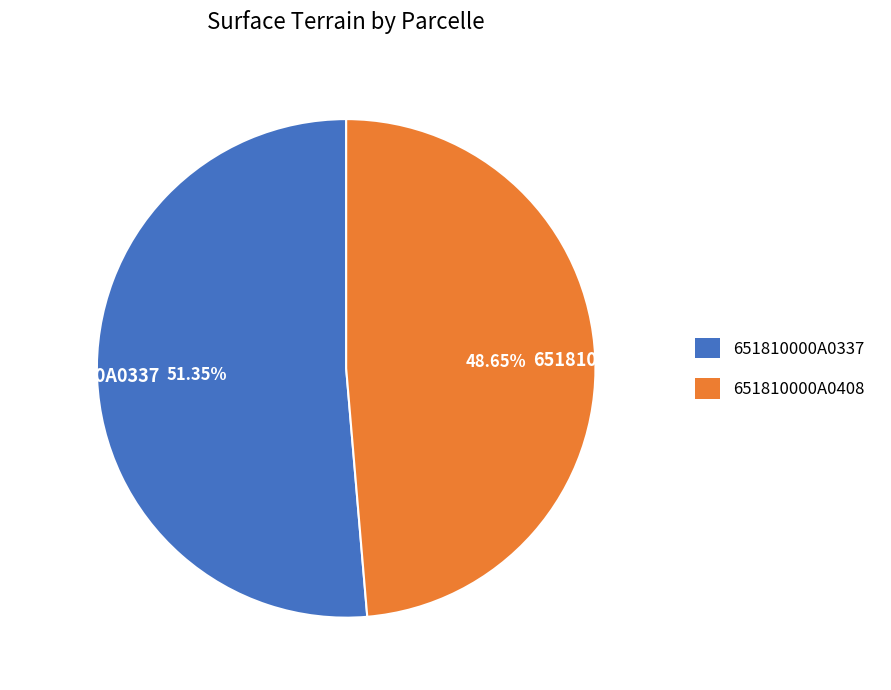

Is the sum of 651810000A0337 and 651810000A0408 greater than half?

Yes